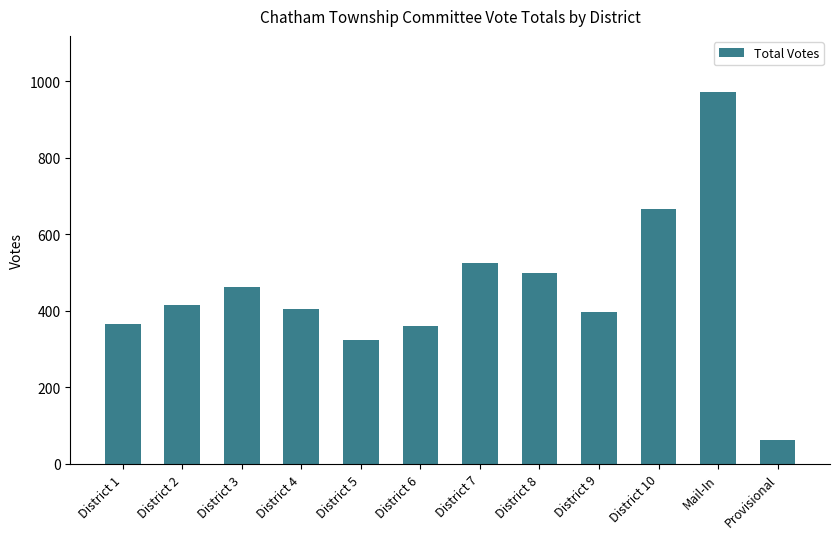

Is it true that the value at Provisional is 63?

True